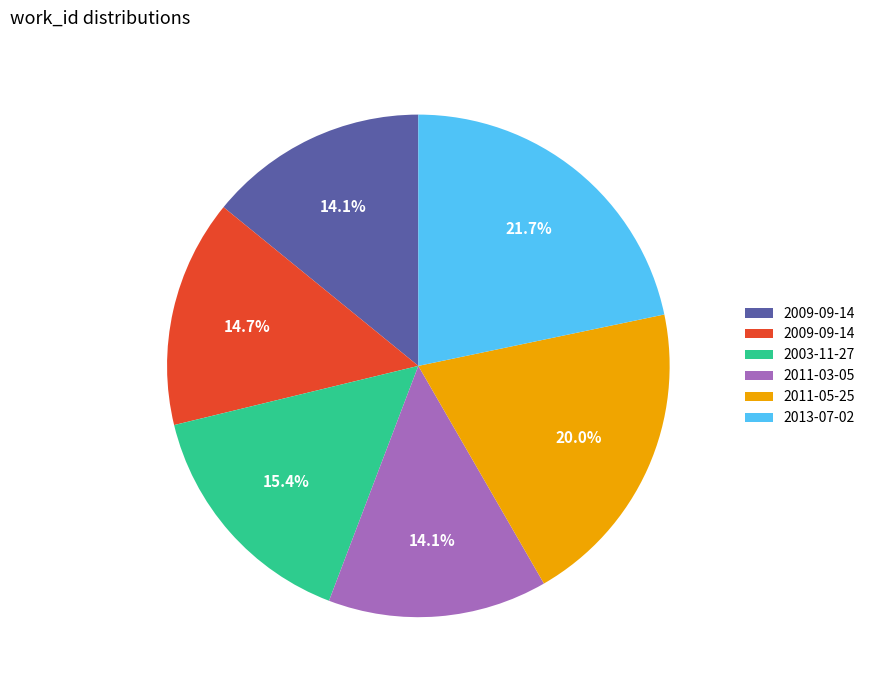

Is there any slice that represents more than half of the pie?

No